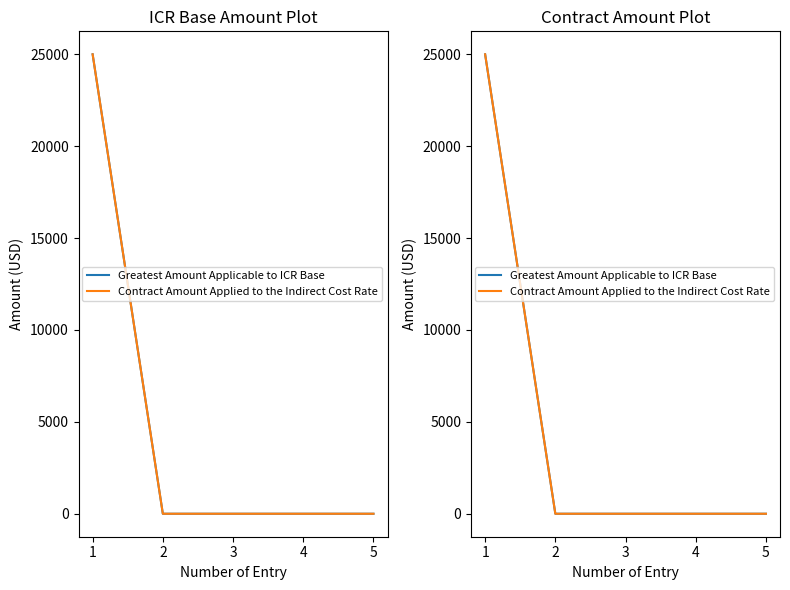

How many lines are shown in the chart?

2